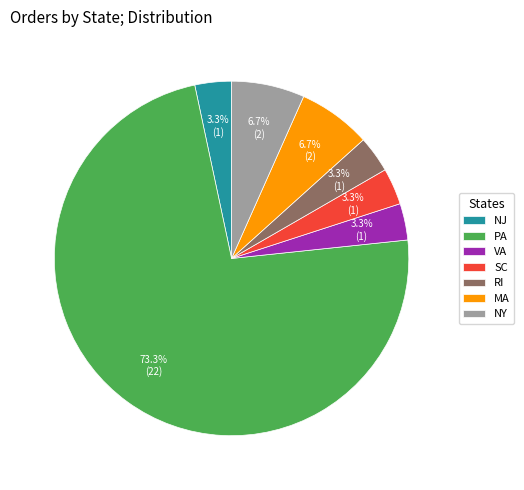

What is the total percentage of VA and PA?

76.7%